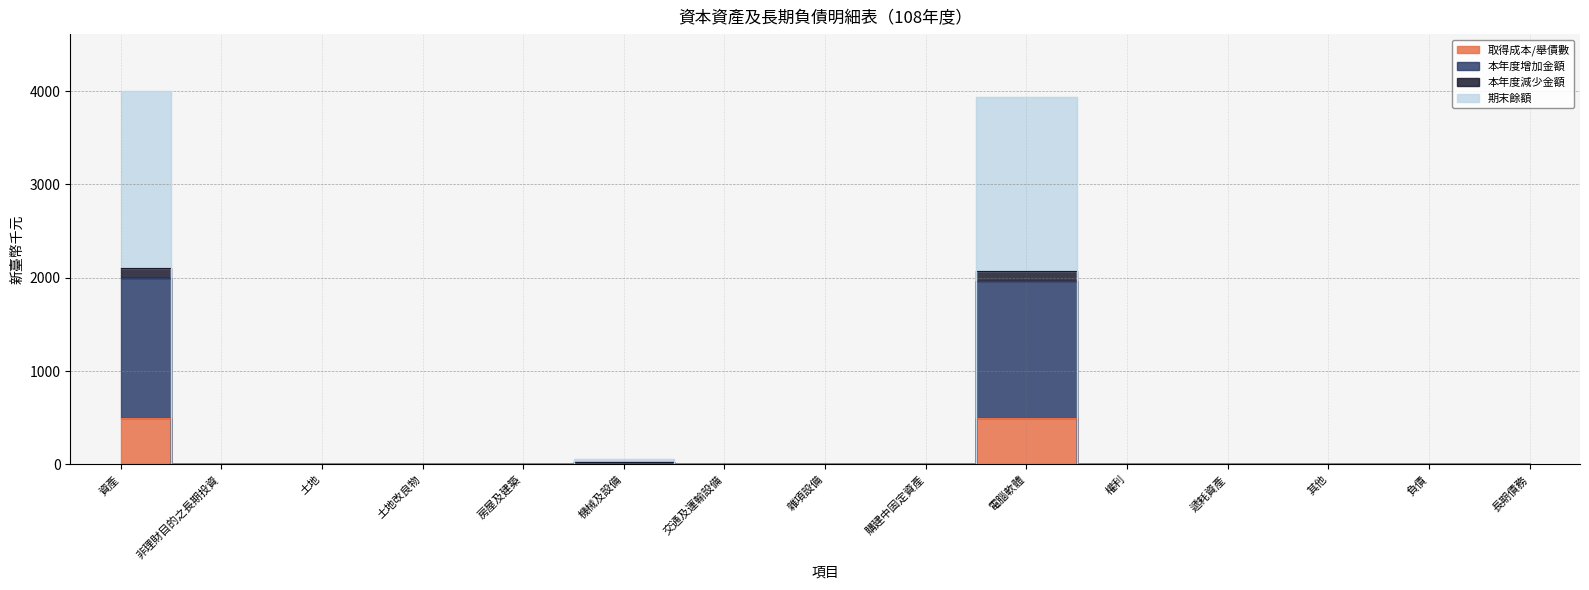

List the series in order of their peak value, highest first.

期末餘額, 本年度減少金額, 本年度增加金額, 取得成本/舉債數